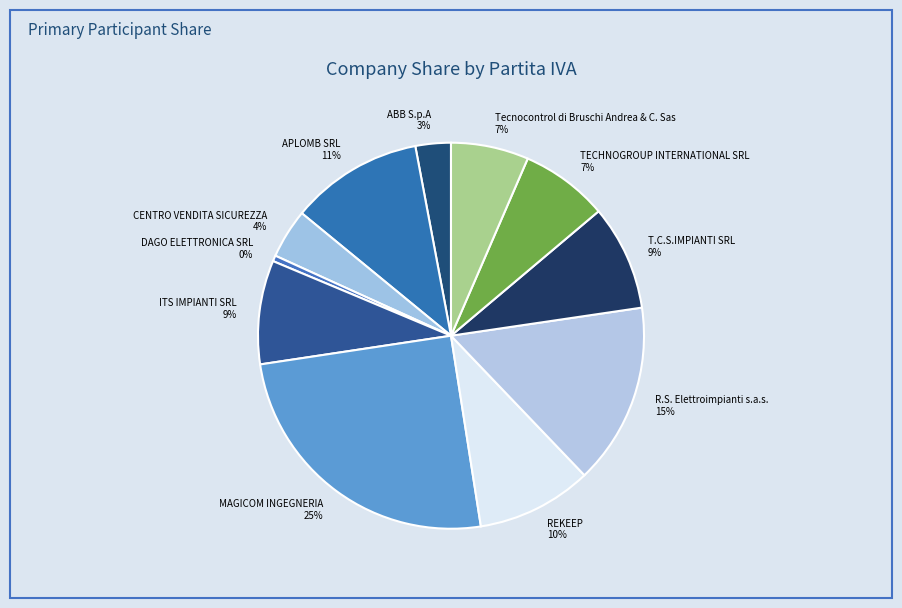

To the nearest percent, what is the combined percentage of T.C.S.IMPIANTI SRL and MAGICOM INGEGNERIA?

34%